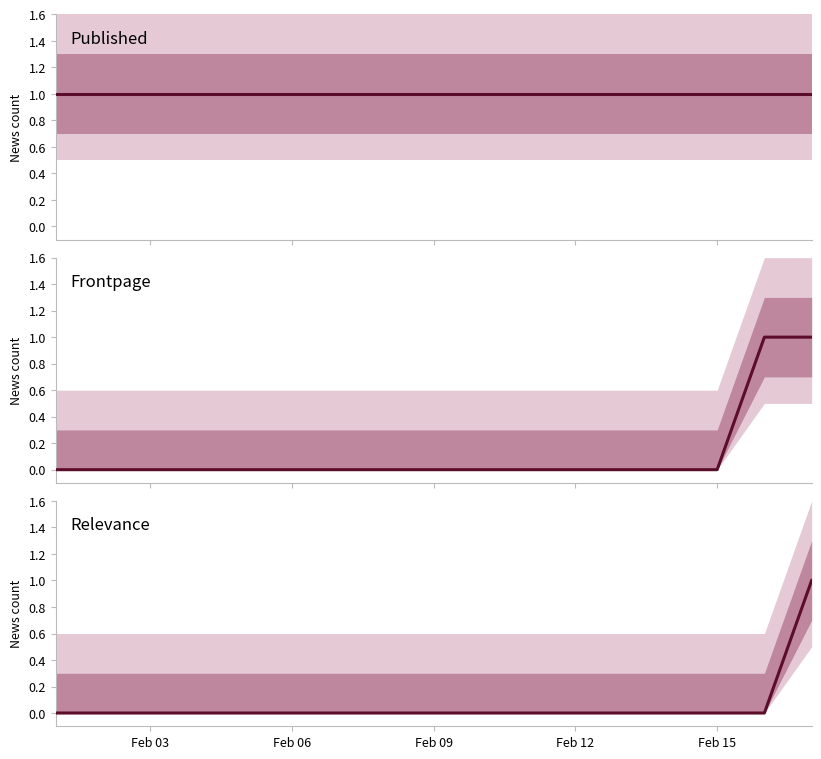

Rank the series by their maximum value, from highest to lowest.

published, frontpage, relevance